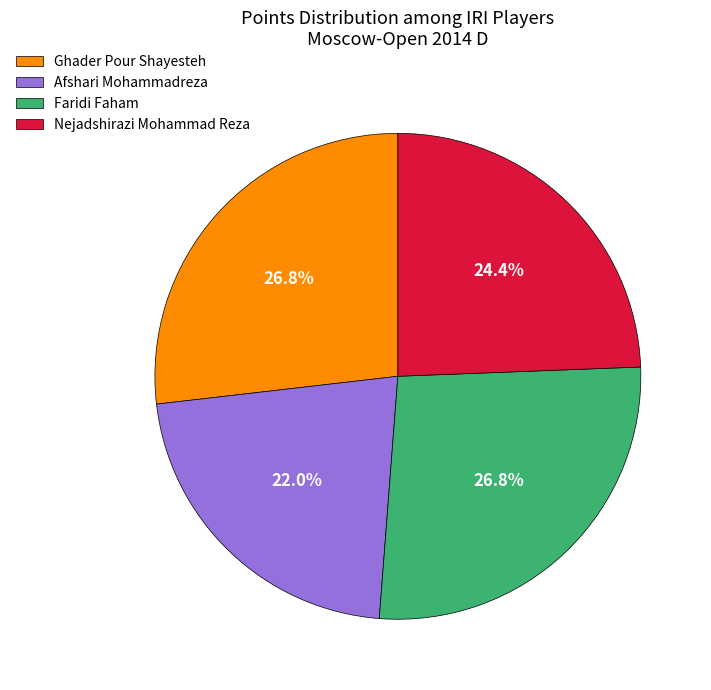

Does Afshari Mohammadreza represent more than half of the total?

No